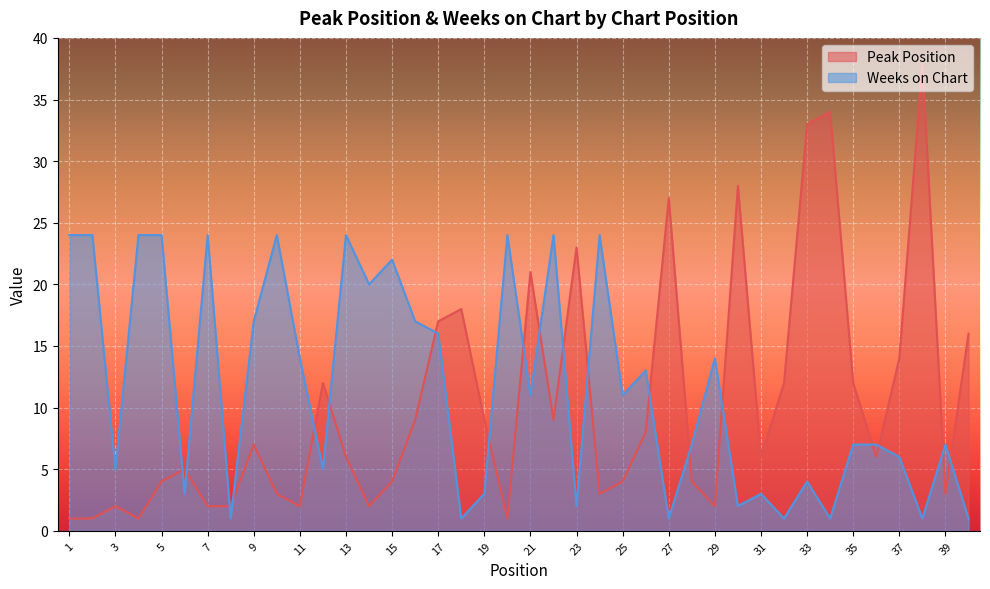

How many times do Peak Position and Weeks on Chart cross each other?

19